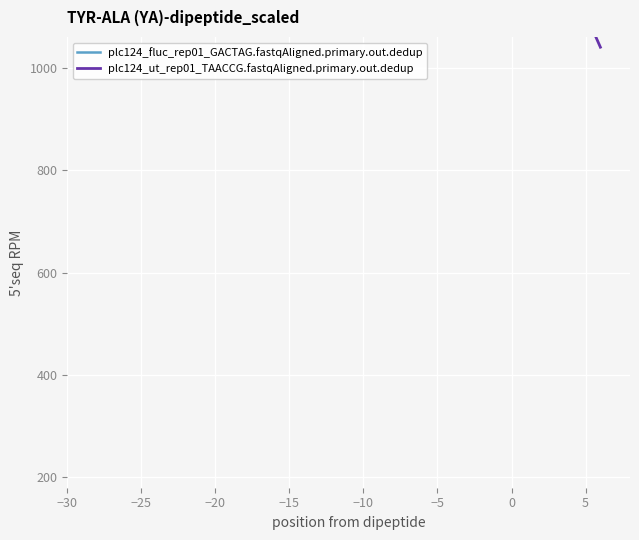

What is the approximate value of plc124_ut_rep01_TAACCG.fastqAligned.primary.out.dedup at −5, to the nearest 50?

1200